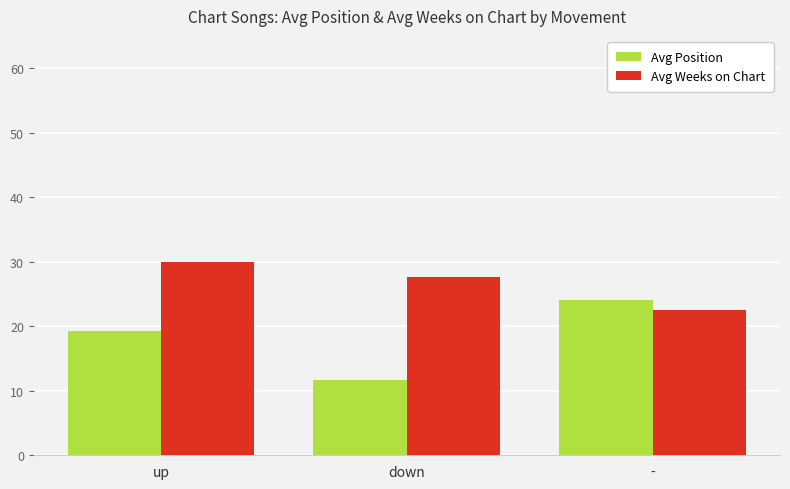

Which series has the widest spread of values?

Avg Position